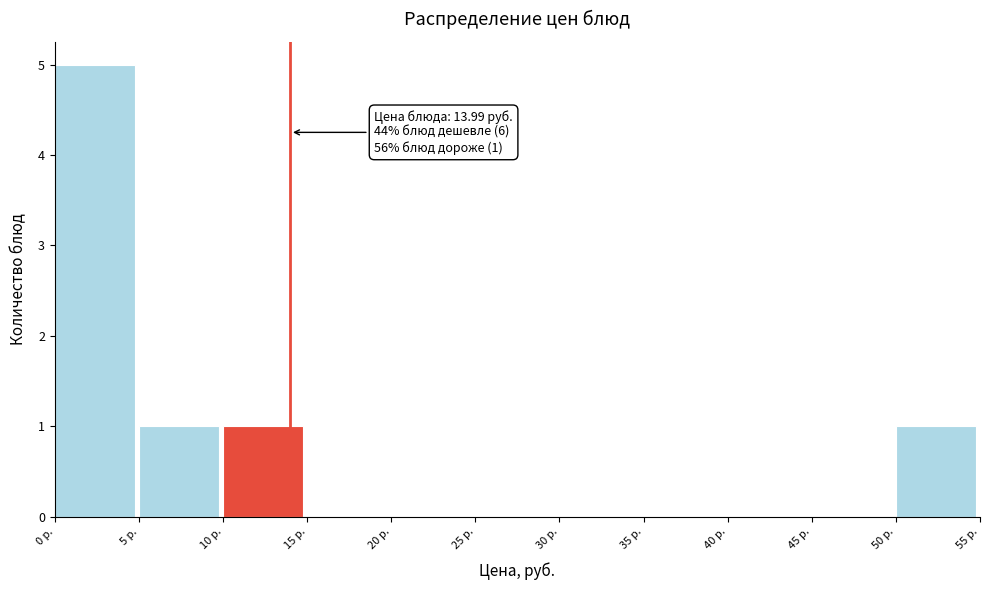

Which range on the x-axis has the tallest bar?

0 to 5